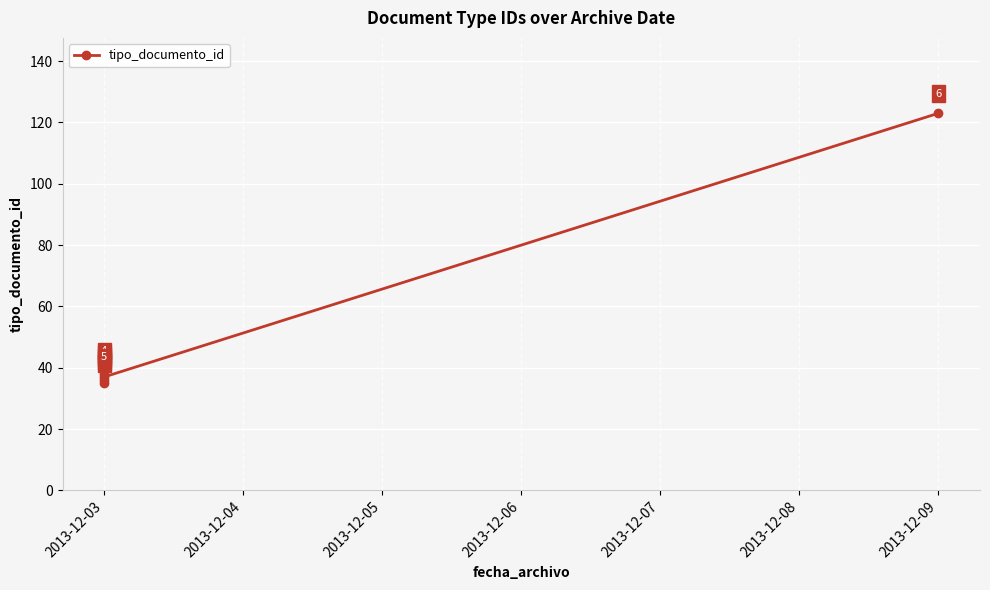

What is the maximum value shown in the chart?

123